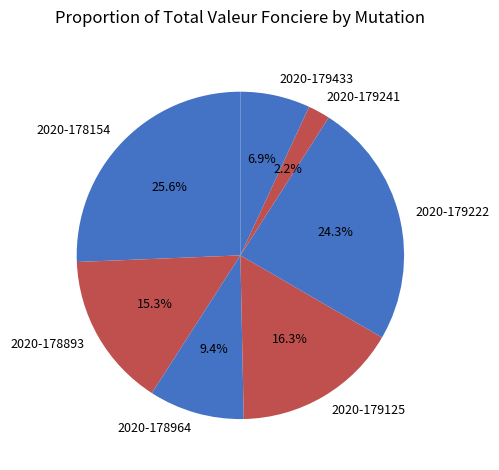

Which has a higher value, 2020-178964 or 2020-178154?

2020-178154